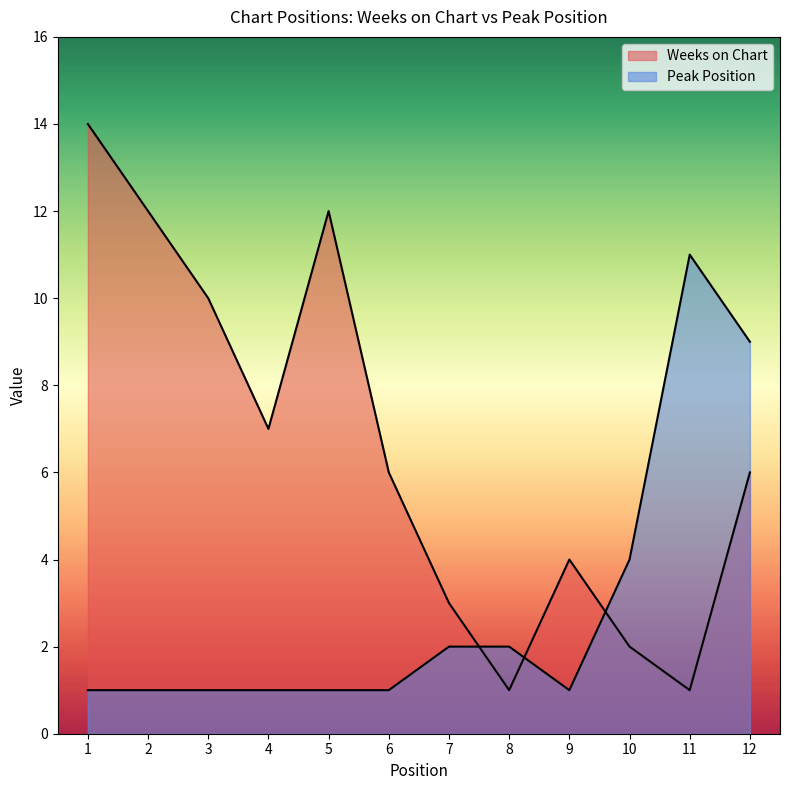

What is the sum of the Peak Position values at 4 and 9?

2